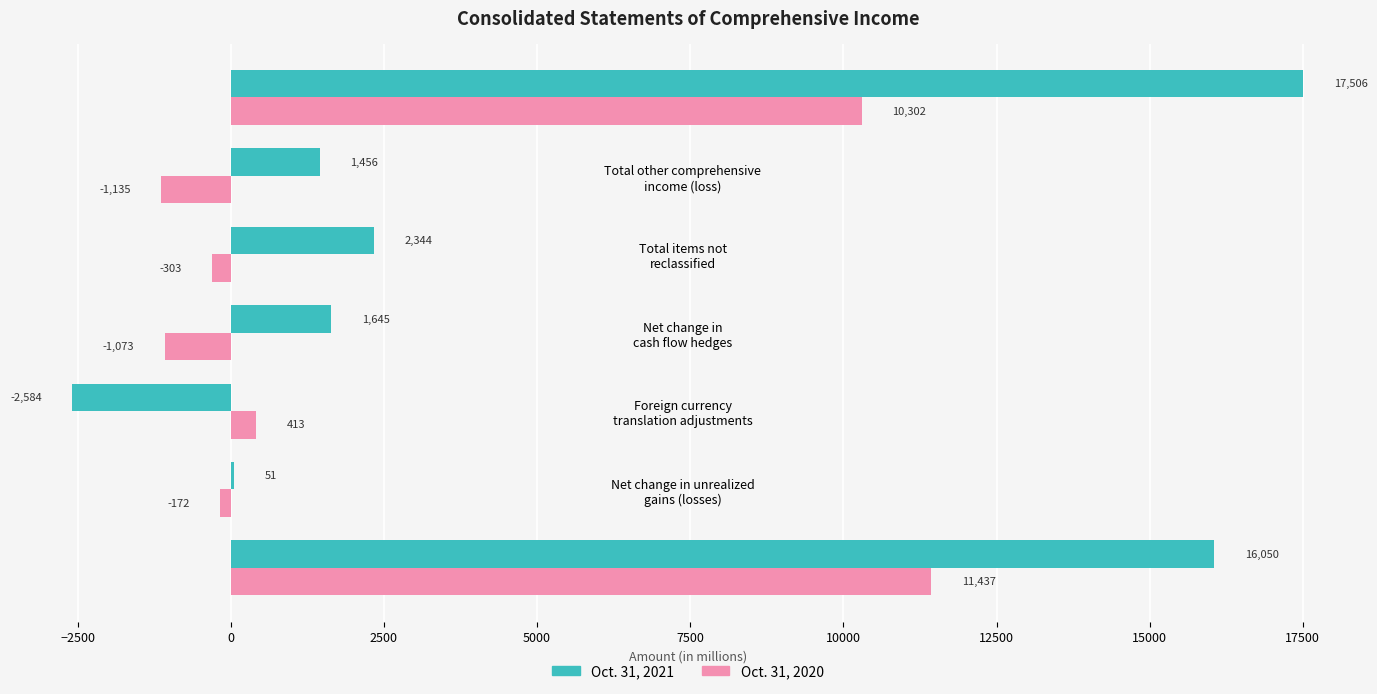

What is the sum of all Oct. 31, 2021 values?

36468